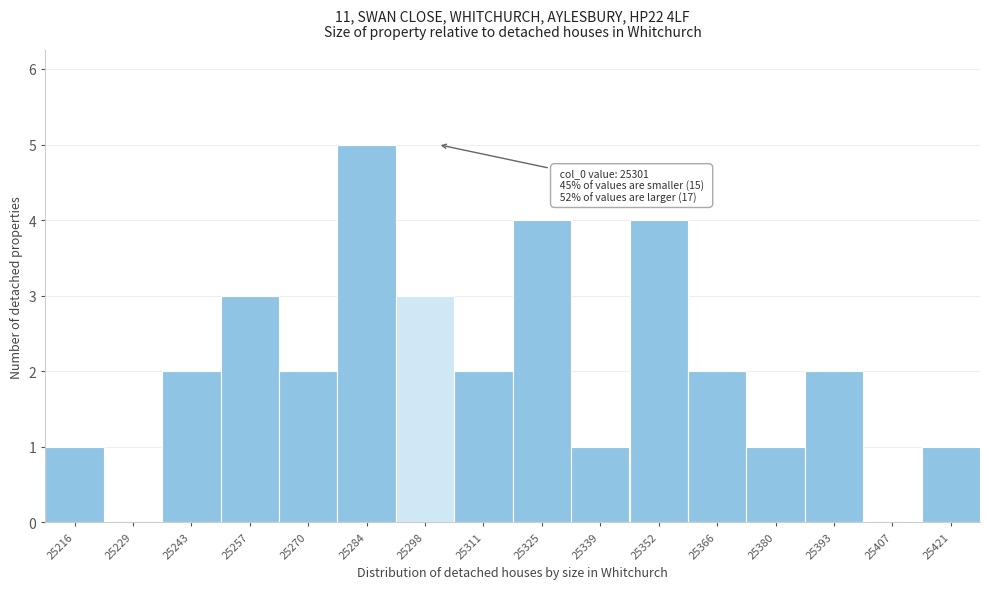

Which range on the x-axis has the tallest bar?

25278 to 25292